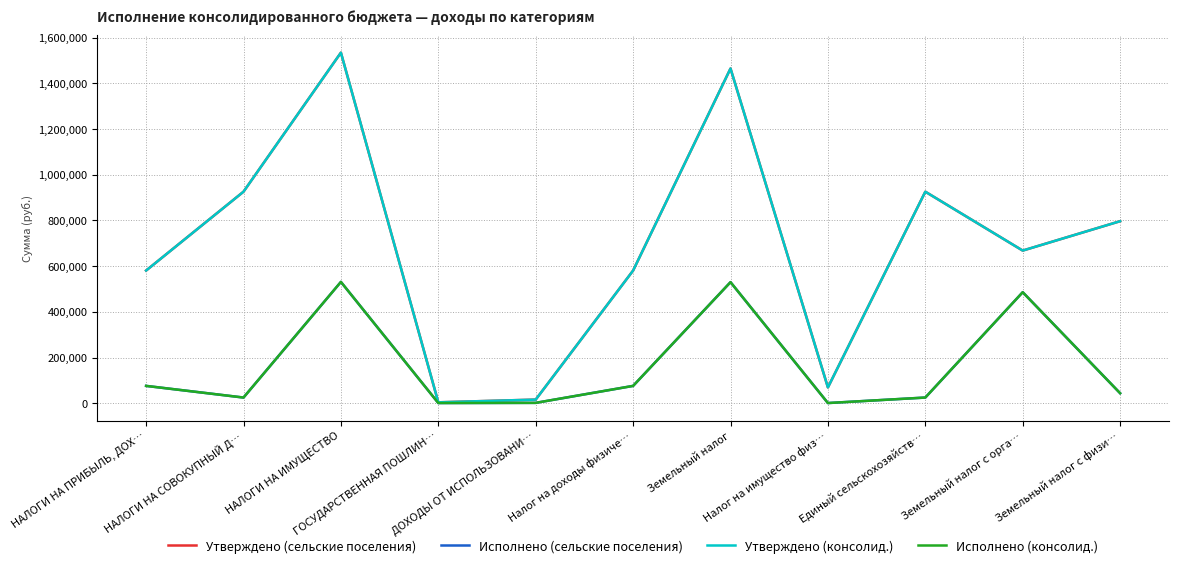

At how many categories does at least one series exceed 109048?

8